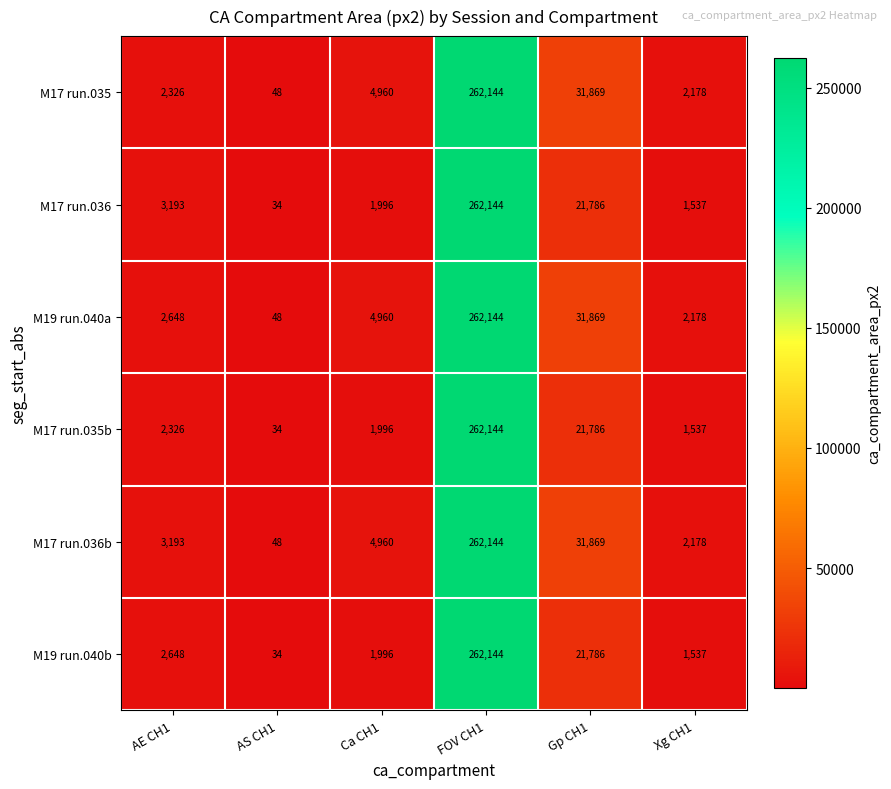

Which series has the largest total across all categories?

M17 run.036b